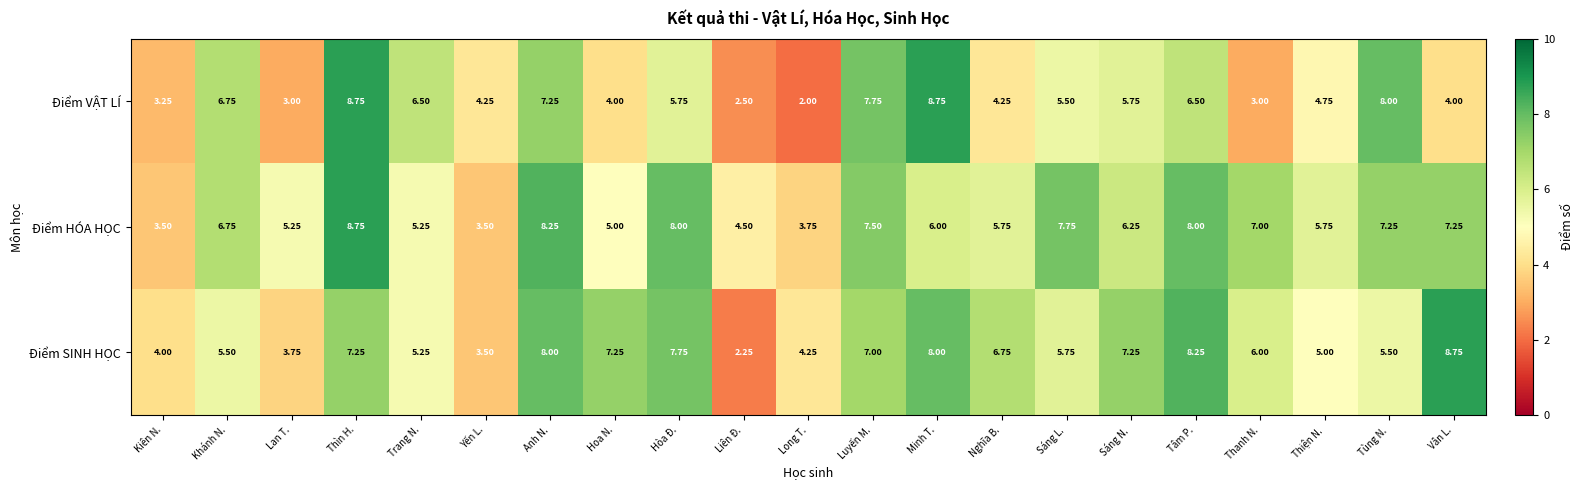

Which series has the largest range (max minus min)?

Điểm VẬT LÍ